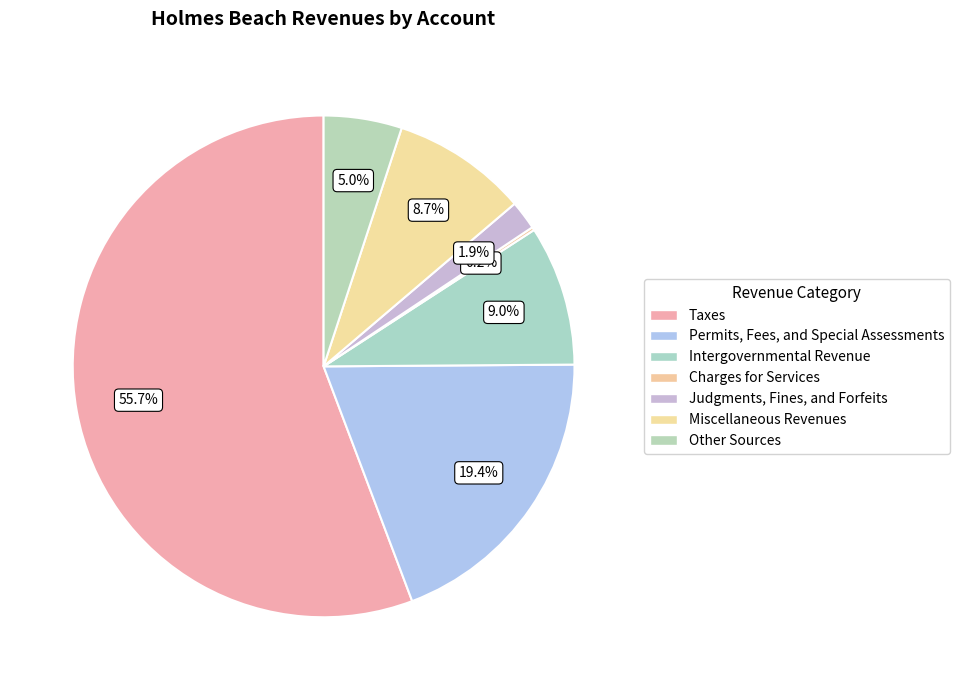

What percentage is the Other Sources slice, to the nearest percent?

5%